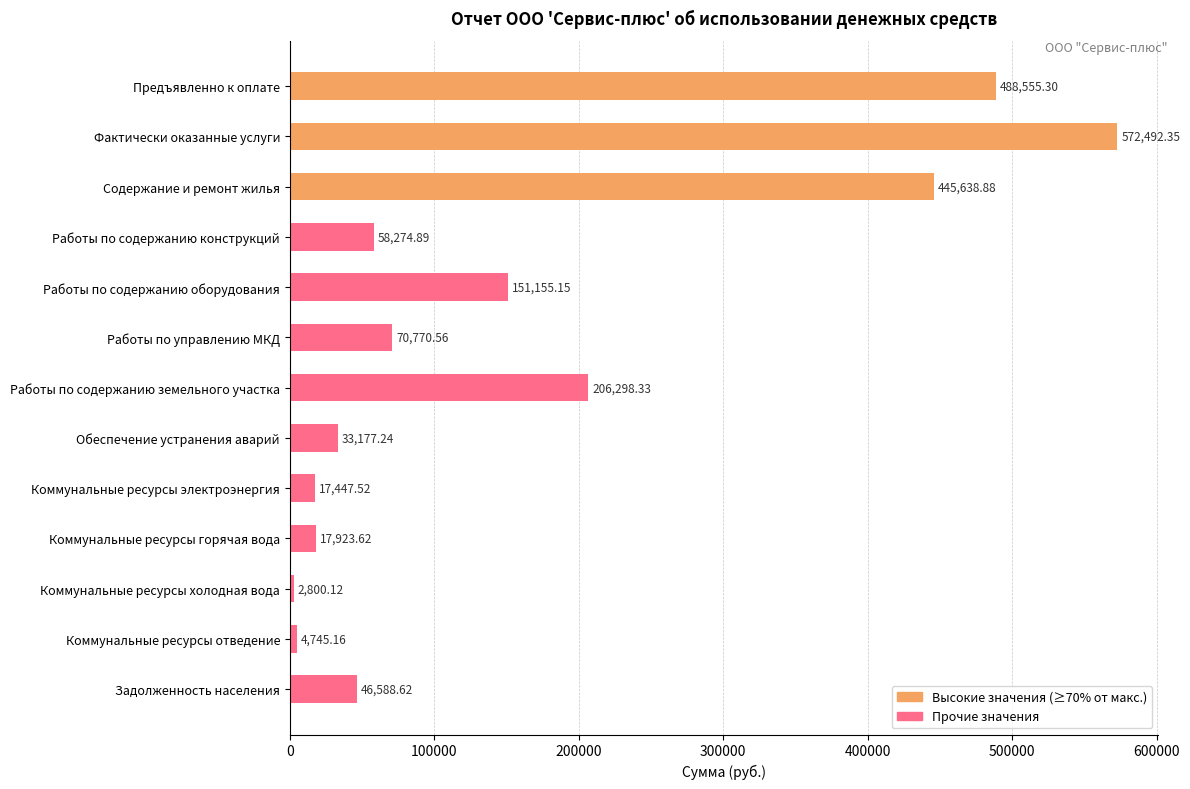

Which category has the lowest value across all series?

Коммунальные ресурсы холодная вода